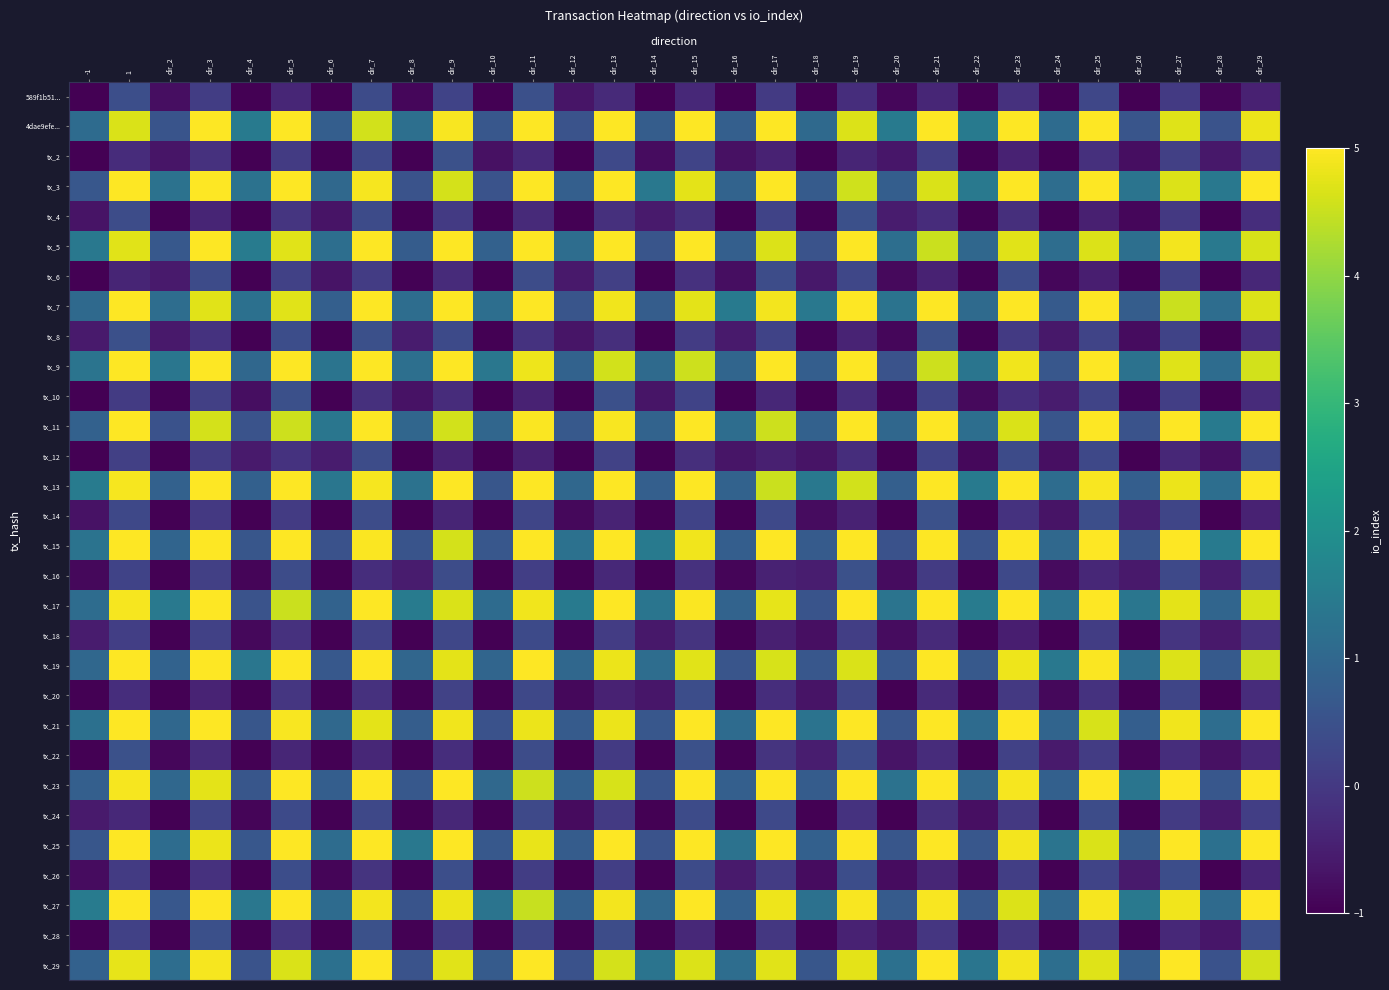

Between dir_3 and dir_10, which is larger?

dir_3